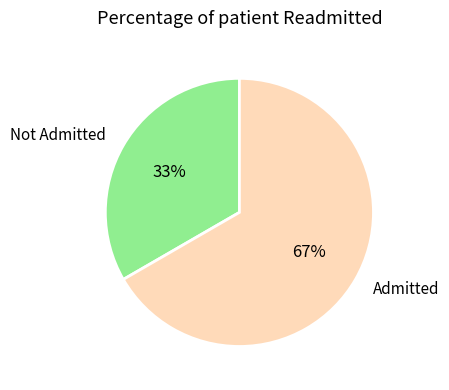

The Not Admitted slice represents 33% of the pie. True or false?

True